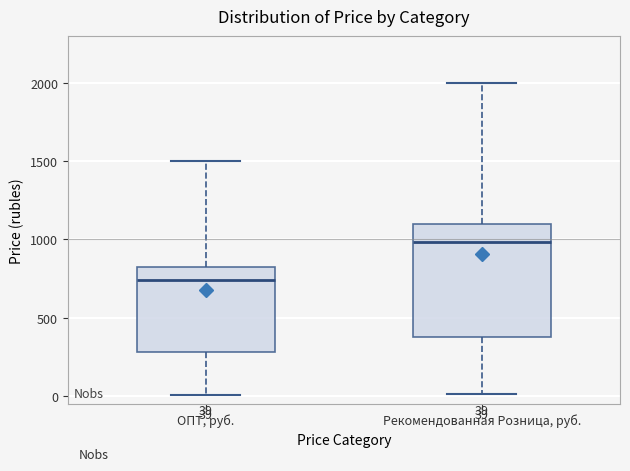

Comparing the boxes themselves (not the whiskers), which one is the tallest?

Рекомендованная Розница, руб.